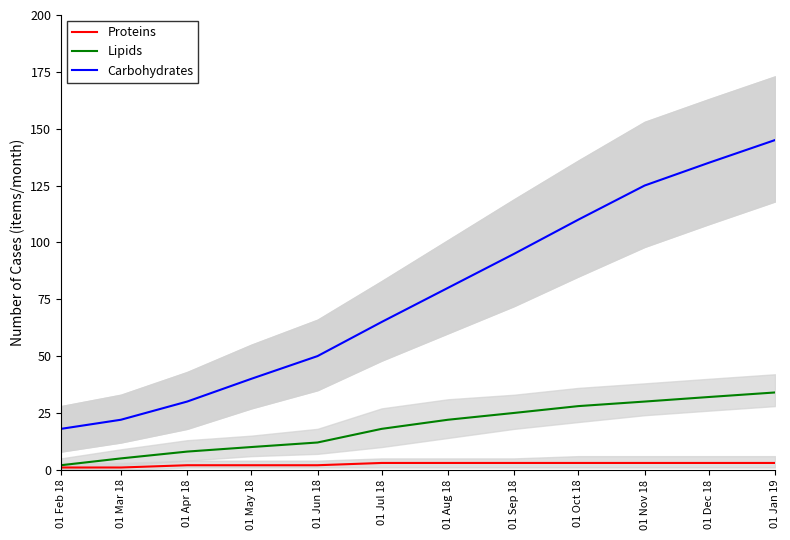

List the series in order of their overall mean, lowest first.

Proteins, Lipids, Carbohydrates